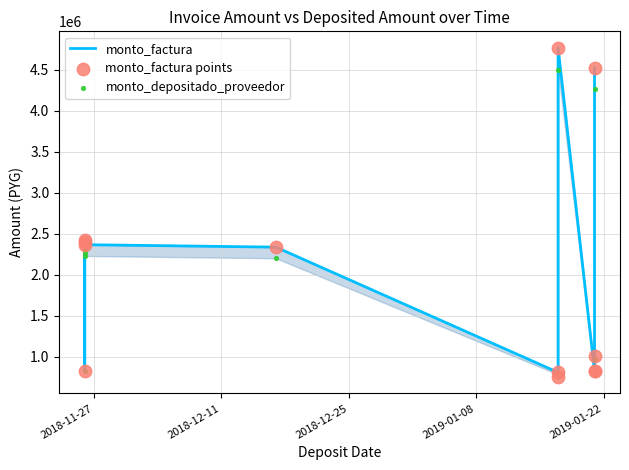

Which series has the largest total across all categories?

monto_factura